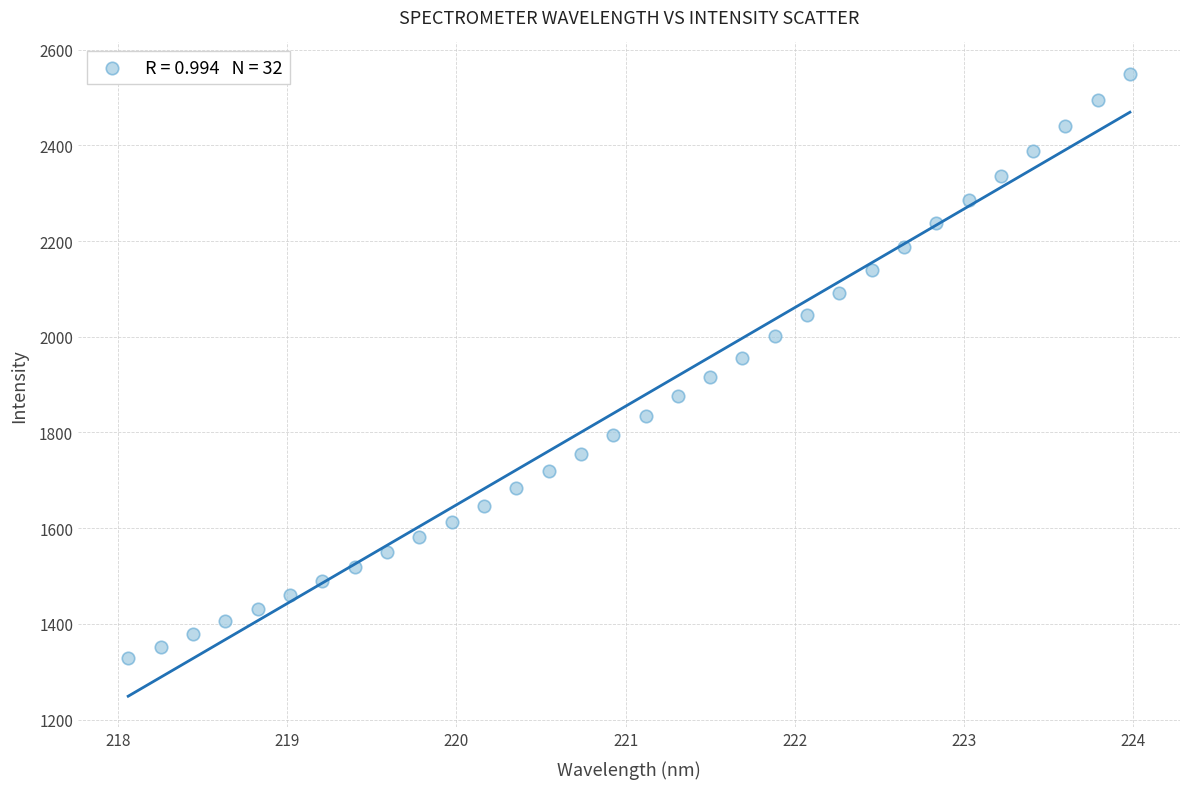

What is the range of Y values (max minus min)?

1221.5